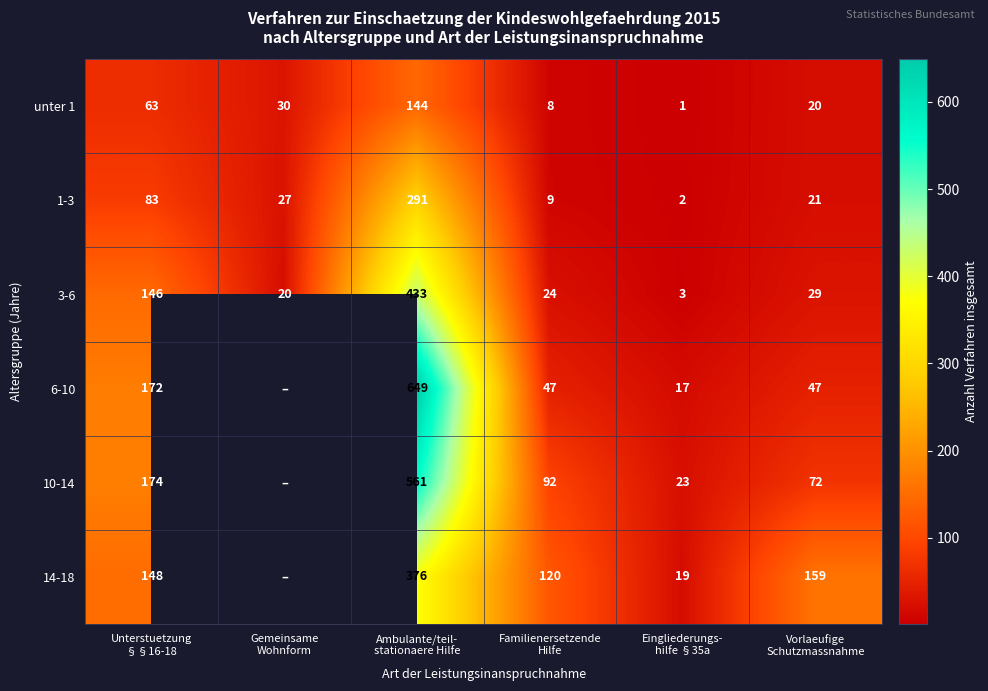

What is the sum of all unter 1 values?

266